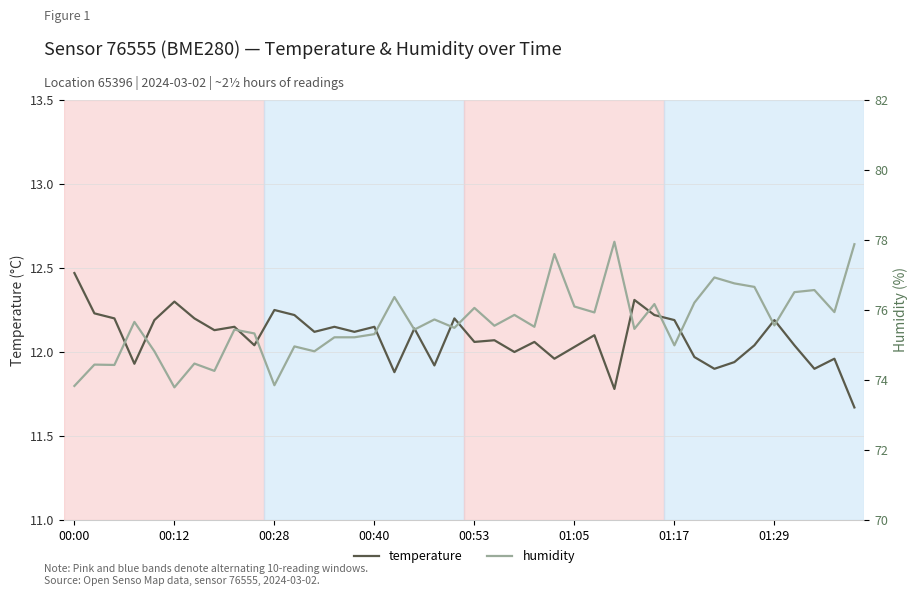

What is the smallest value displayed?

11.7